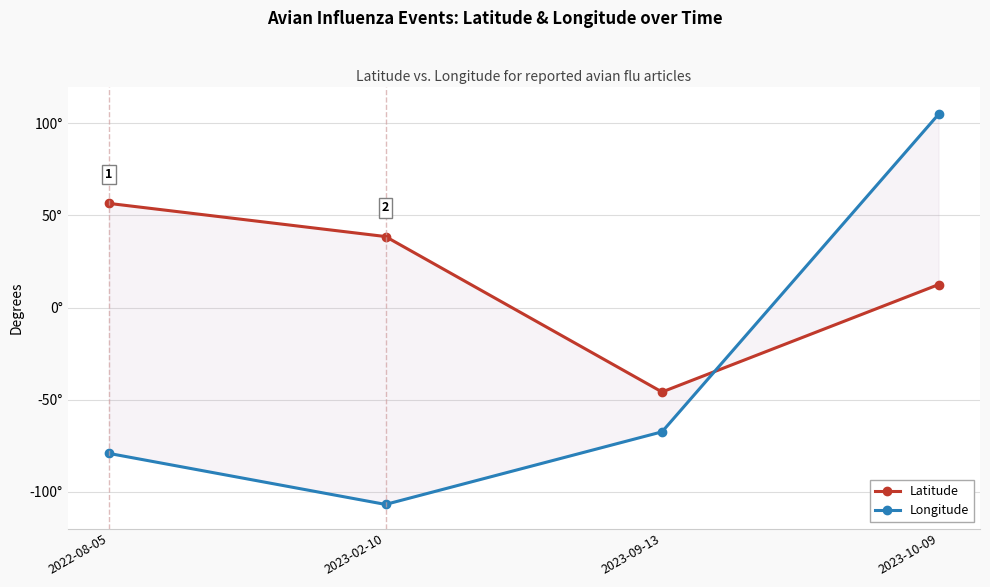

Where do Latitude and Longitude first cross each other?

2023-09-13 and 2023-10-09